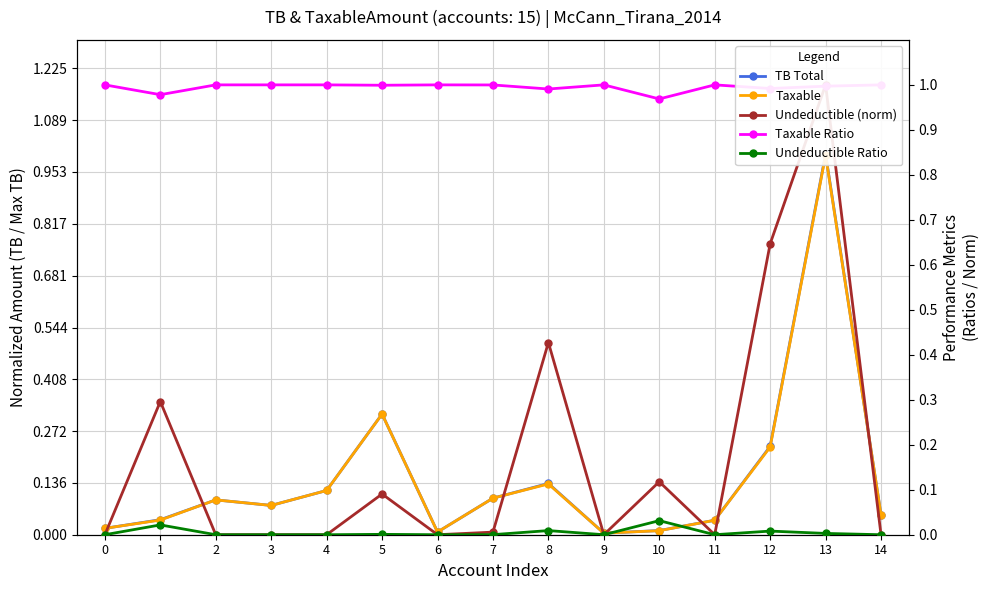

List the series in order of their peak value, highest first.

TB Total, Undeductible (norm), Taxable Ratio, Taxable, Undeductible Ratio